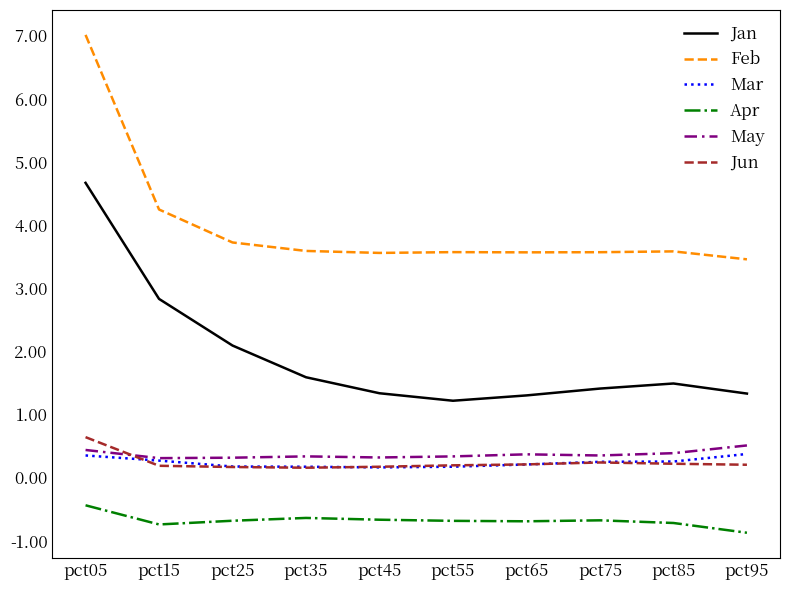

What is the sum of all Apr values?

-6.8